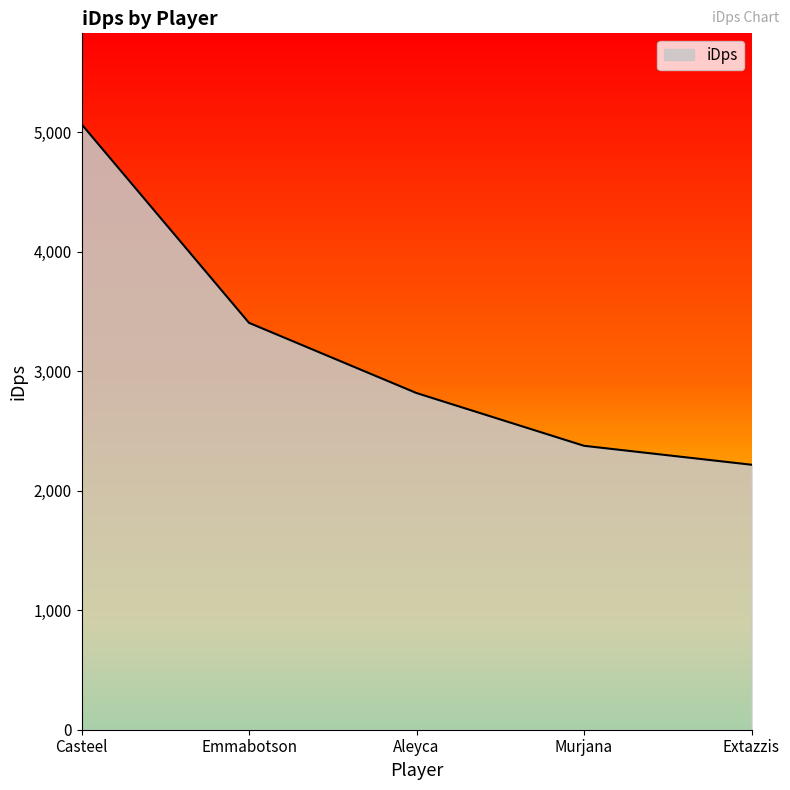

List the labels in order of value, smallest first.

Extazzis, Murjana, Aleyca, Emmabotson, Casteel